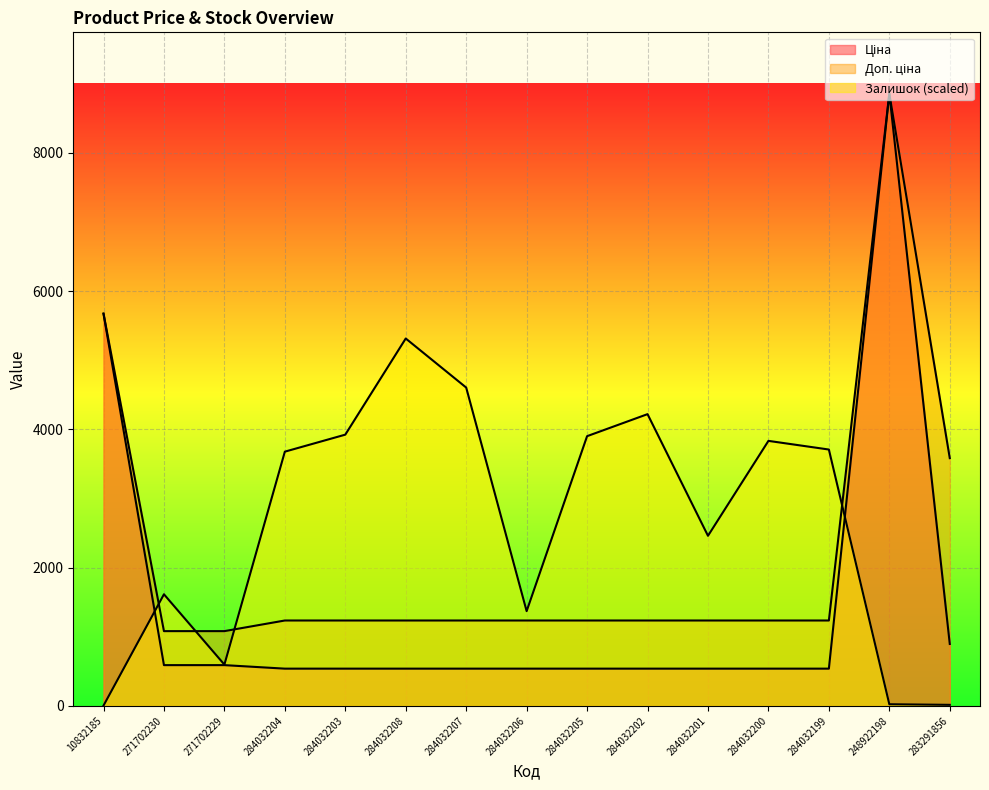

Which category has the highest value in the Залишок series?

284032208